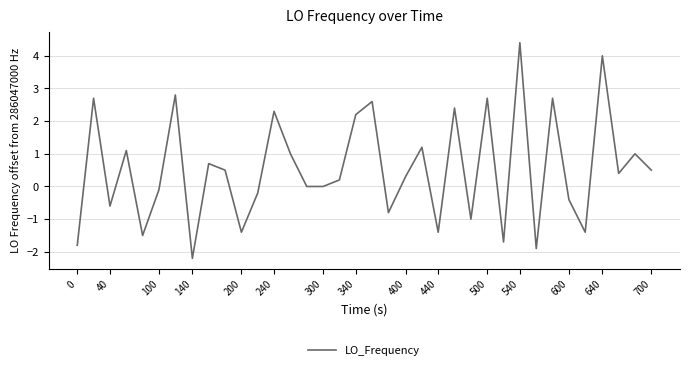

What is the difference between the maximum and minimum values?

6.6